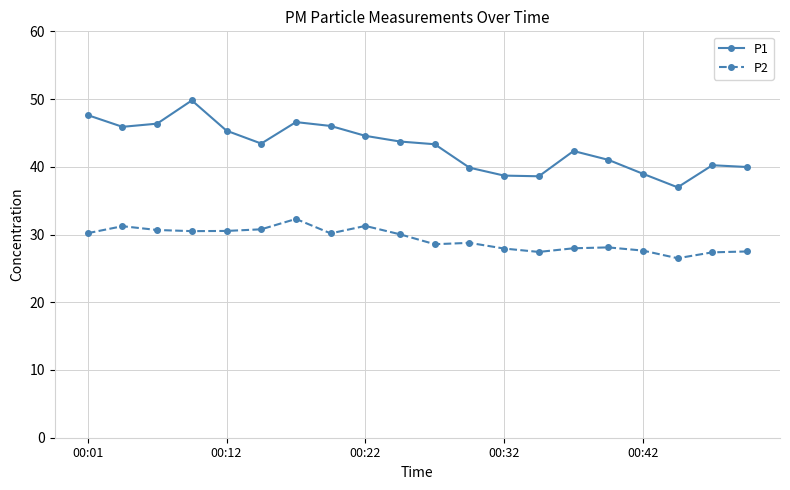

What is the value of the P1 point at the 9th from the left?

44.6